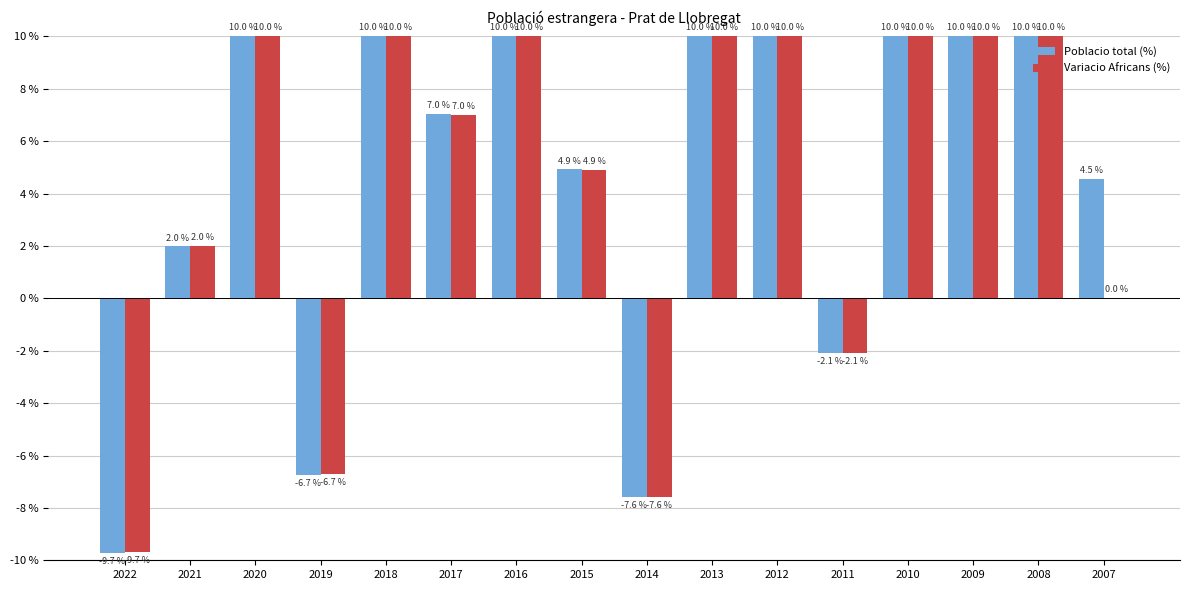

The Poblacio total (%) series shows 10.0 at 2008. True or false?

True